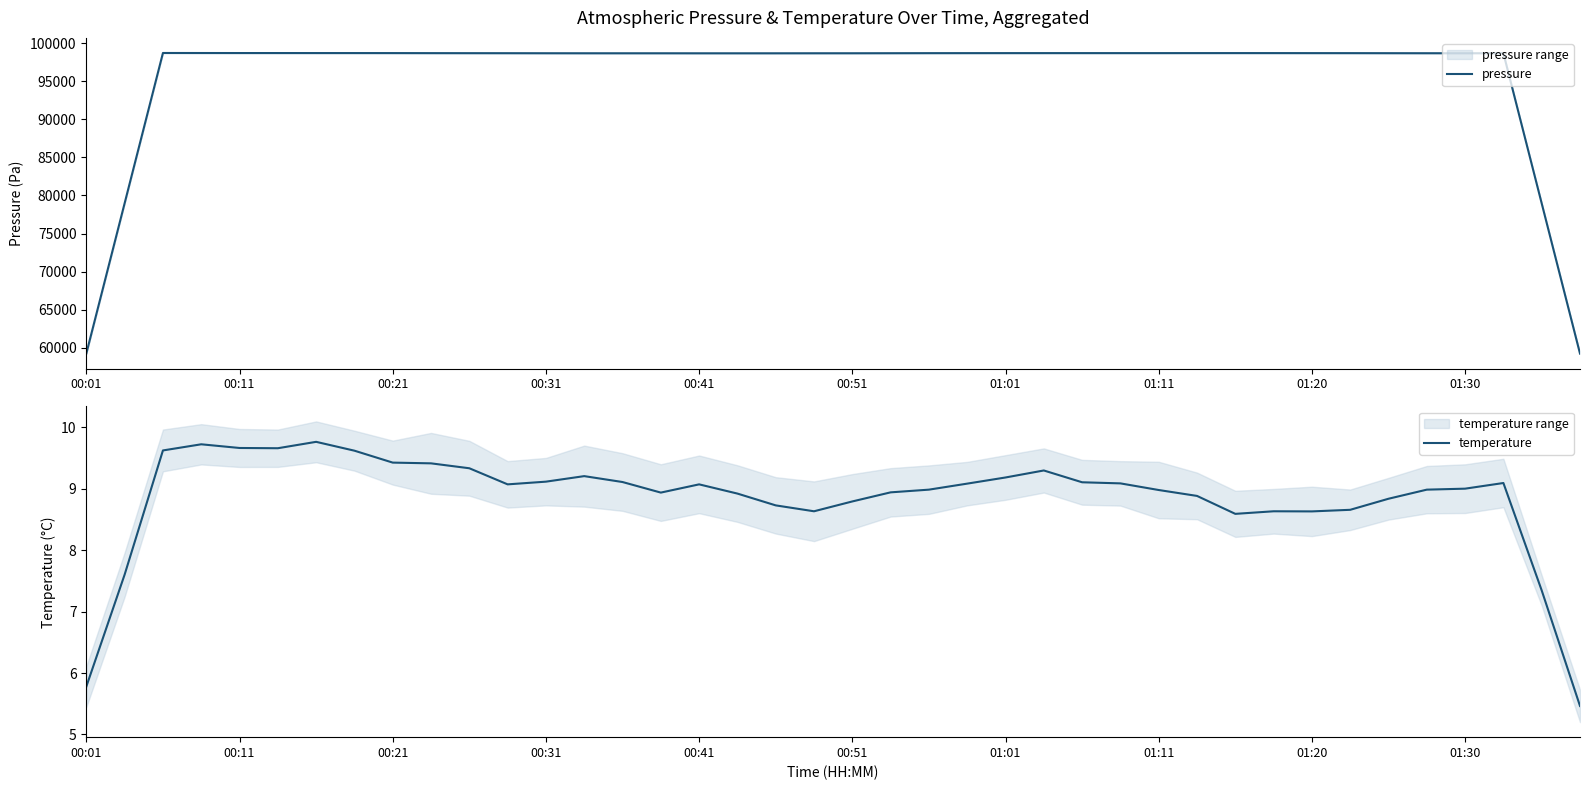

The temperature series shows 9.0 at 01:30. True or false?

True